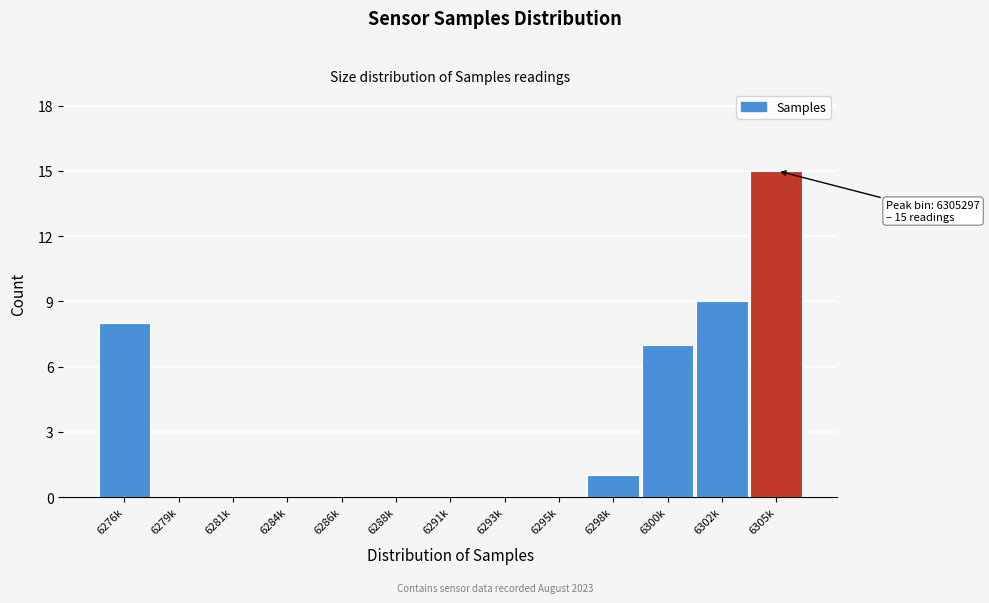

Reading right to left, extract all data points from this chart.

6305k=15	6302k=9	6300k=7	6298k=1	6295k=0	6293k=0	6291k=0	6288k=0	6286k=0	6284k=0	6281k=0	6279k=0	6276k=8